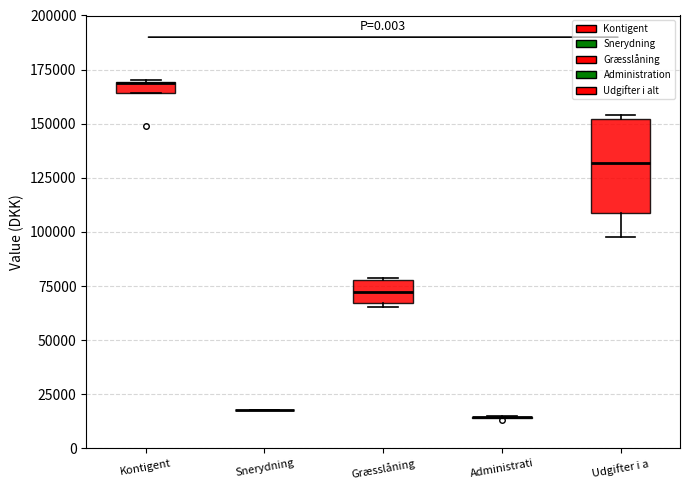

Where does the median line of the box for Græsslåning sit on the y-axis? The values are not printed on the chart, so give them approximately, as read against the axis.

70000